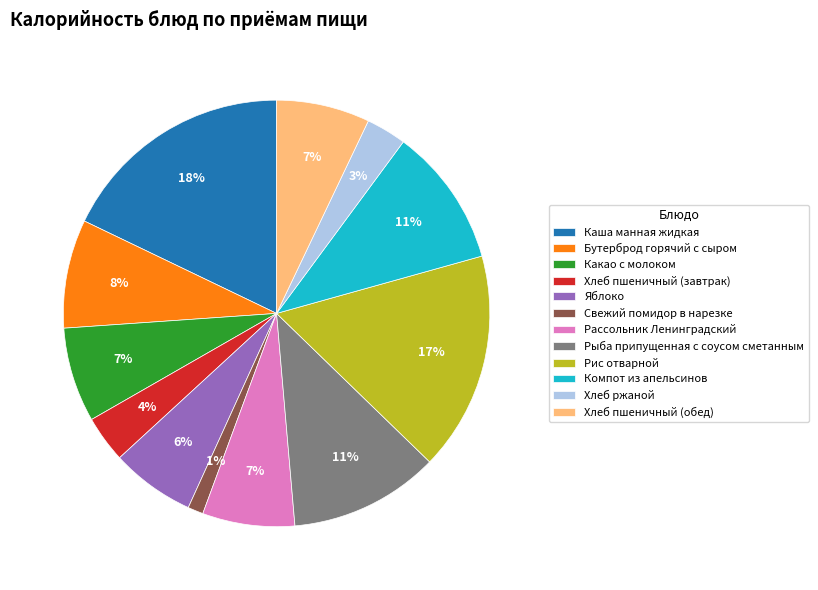

Is Хлеб пшеничный (обед) the majority of the pie?

No